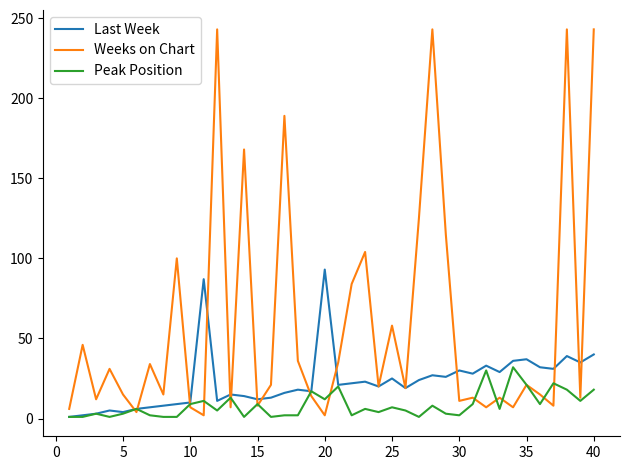

Which series has the largest range (max minus min)?

Weeks on Chart